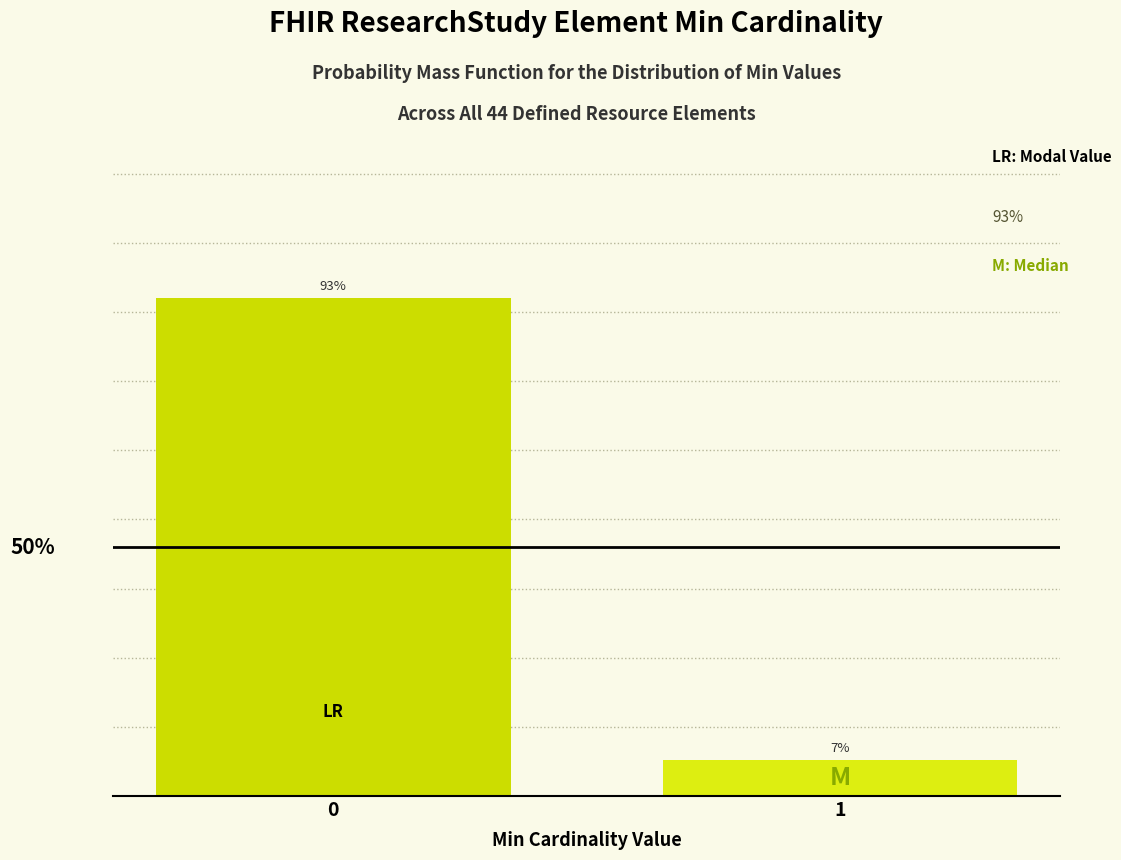

Rank the categories by value from lowest to highest.

1, 0